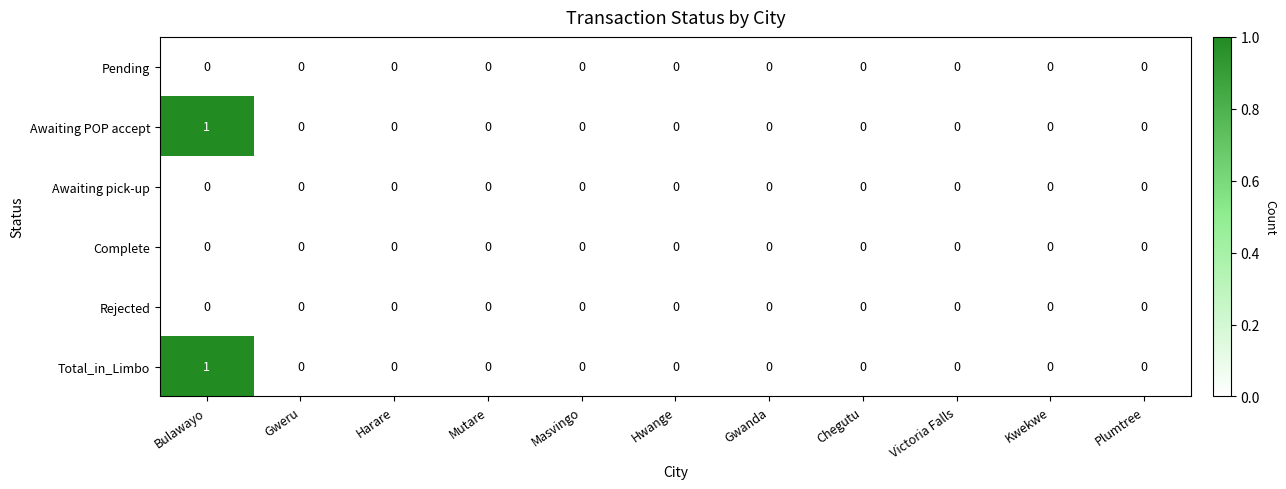

The Total_in_Limbo series shows 0 at Harare. True or false?

True